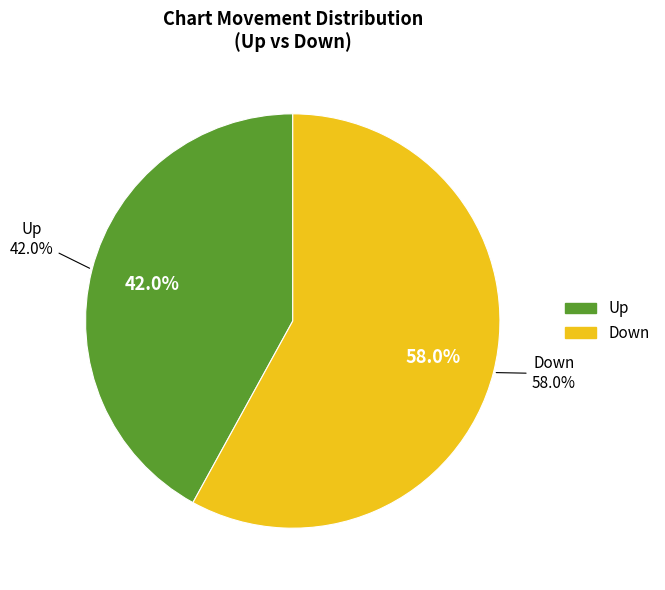

What is the majority slice?

down